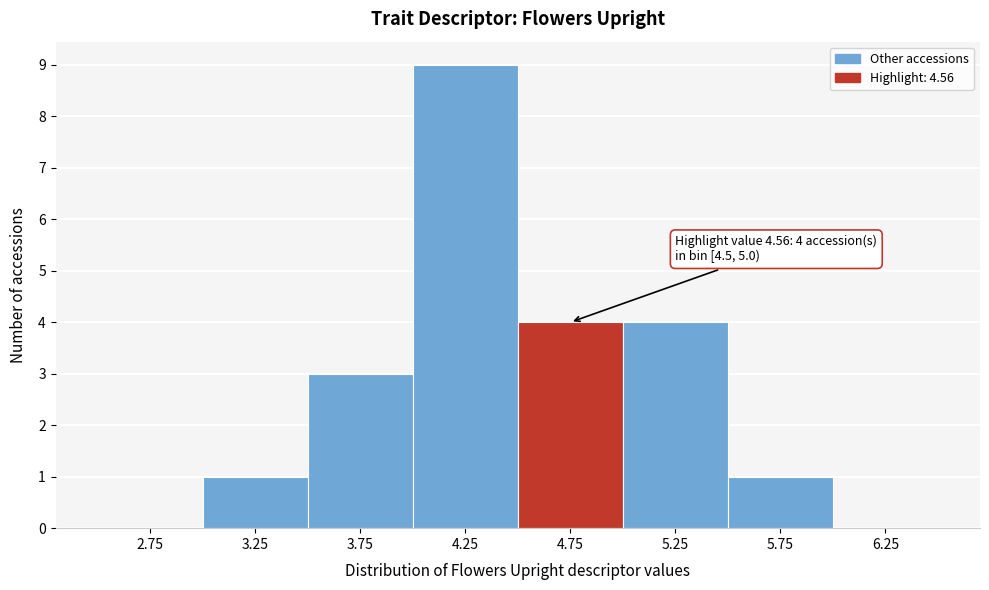

Which range on the x-axis has the tallest bar?

4.0 to 4.5